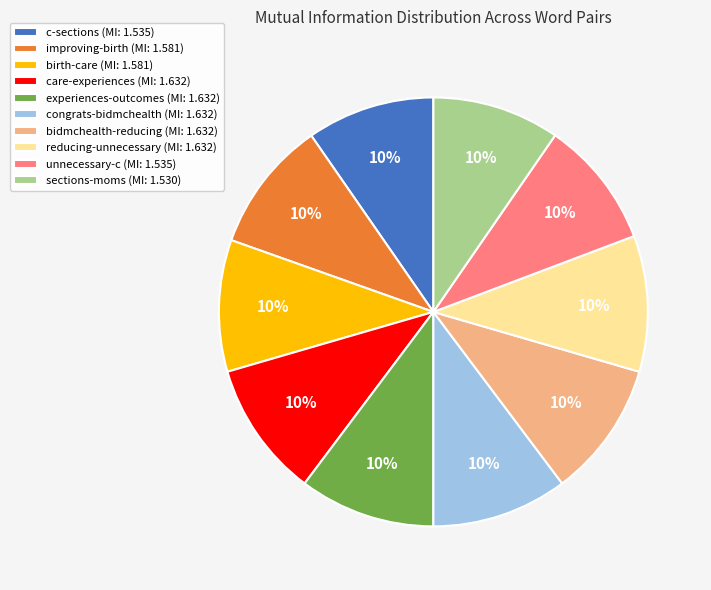

To the nearest percent, what is the average slice percentage?

10%